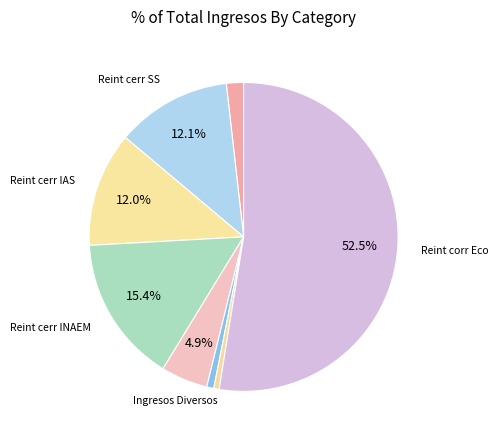

How many segments does this pie chart have?

8